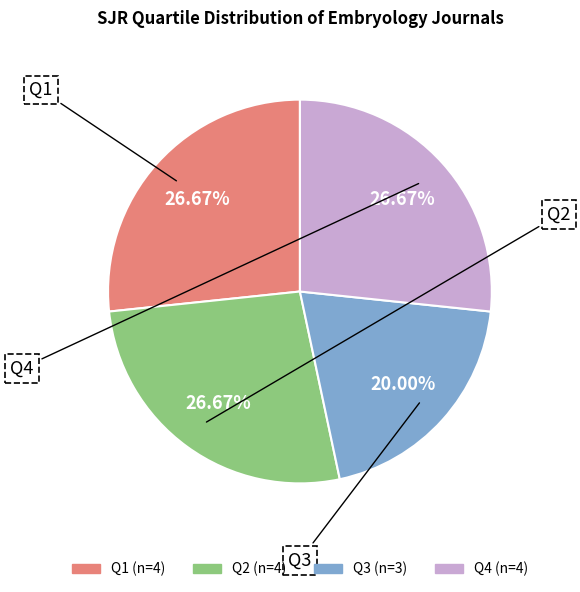

Does any single category account for the majority?

No